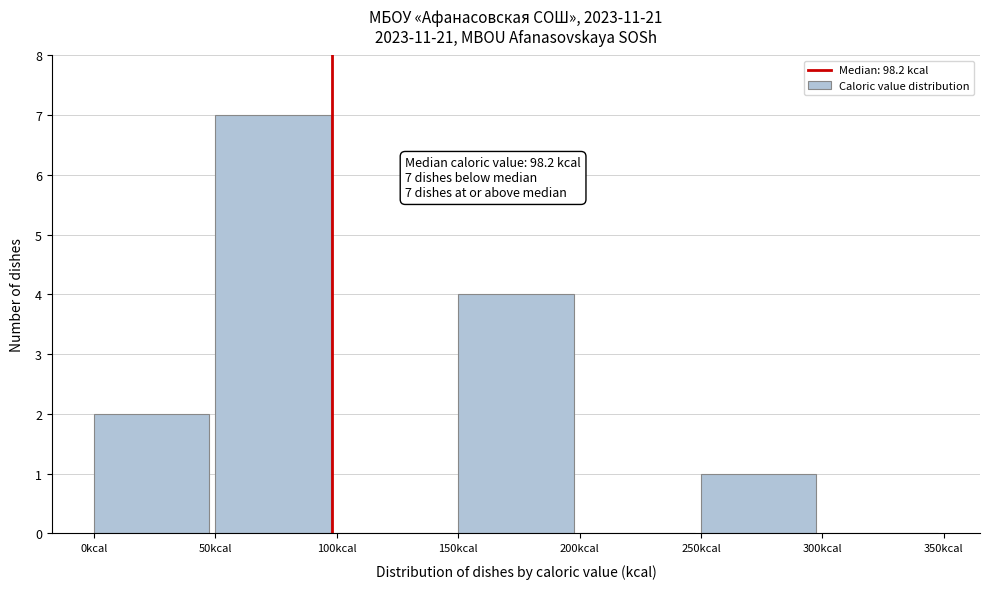

Which range on the x-axis has the tallest bar?

50 to 100